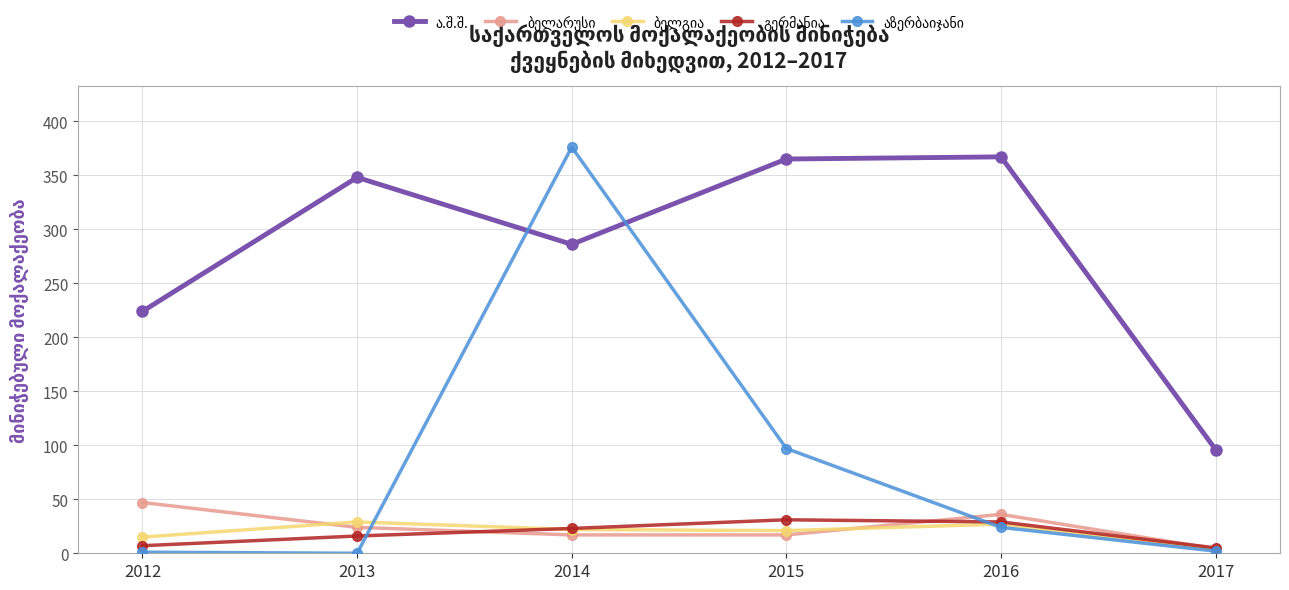

What is the maximum value shown in the chart?

376